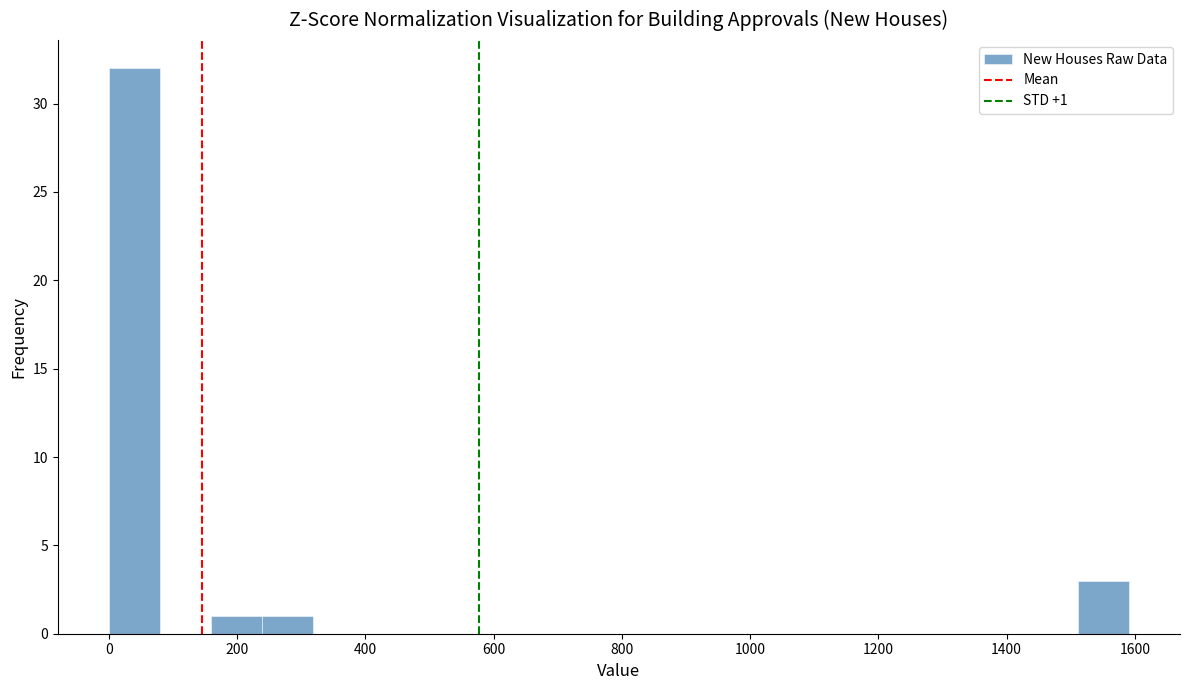

Read against the x-axis, roughly where is the centre of the tallest bar?

40